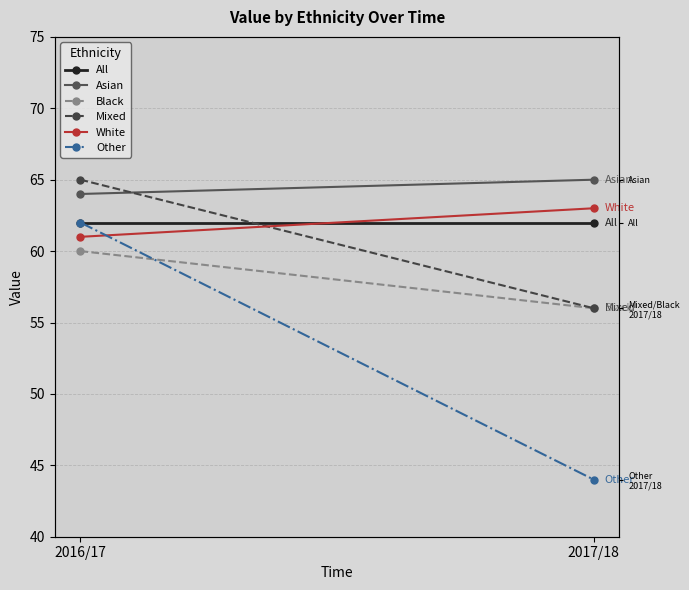

What is the difference between the Other values at 2016/17 and 2017/18?

18